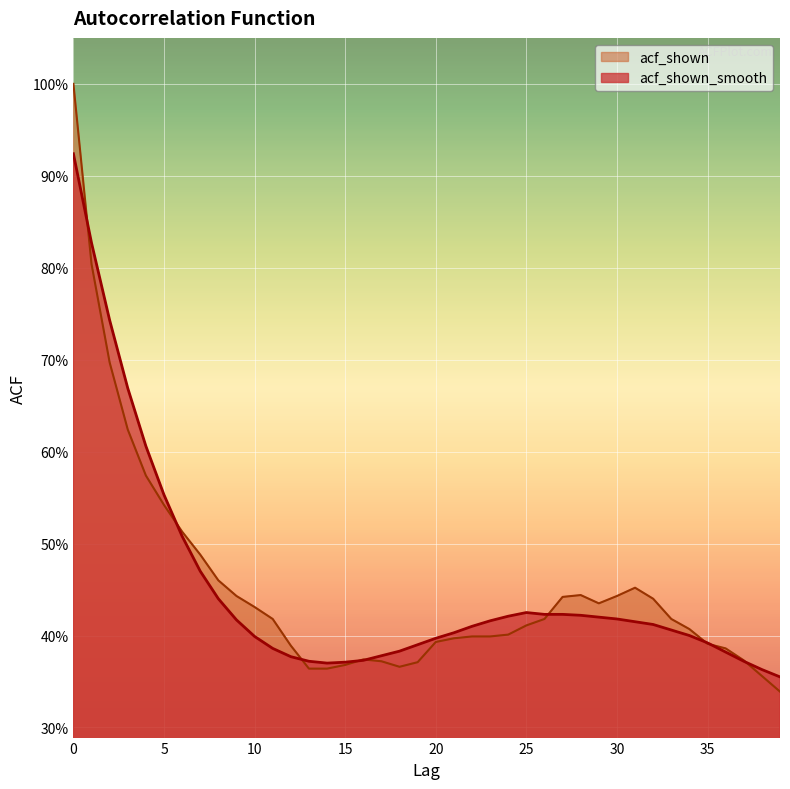

Reading left to right, extract all data points from this chart.

acf_shown_smooth: 0=0.9	1=0.8	2=0.7	3=0.7	4=0.6	5=0.6	6=0.5	7=0.5	8=0.4	9=0.4	10=0.4	11=0.4	12=0.4	13=0.4	14=0.4	15=0.4	16=0.4	17=0.4	18=0.4	19=0.4	20=0.4	21=0.4	22=0.4	23=0.4	24=0.4	25=0.4	26=0.4	27=0.4	28=0.4	29=0.4	30=0.4	31=0.4	32=0.4	33=0.4	34=0.4	35=0.4	36=0.4	37=0.4	38=0.4	39=0.4
acf_shown: 0=1.0	1=0.8	2=0.7	3=0.6	4=0.6	5=0.5	6=0.5	7=0.5	8=0.5	9=0.4	10=0.4	11=0.4	12=0.4	13=0.4	14=0.4	15=0.4	16=0.4	17=0.4	18=0.4	19=0.4	20=0.4	21=0.4	22=0.4	23=0.4	24=0.4	25=0.4	26=0.4	27=0.4	28=0.4	29=0.4	30=0.4	31=0.5	32=0.4	33=0.4	34=0.4	35=0.4	36=0.4	37=0.4	38=0.4	39=0.3